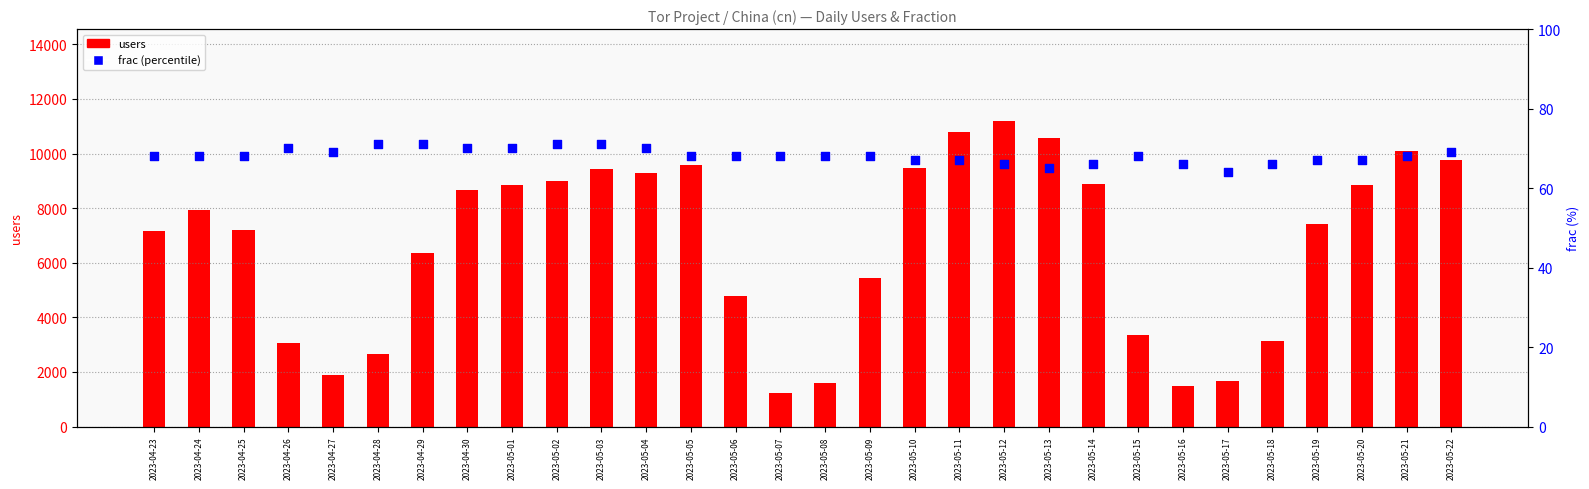

Which series contains the lowest Y value?

frac (percentile)